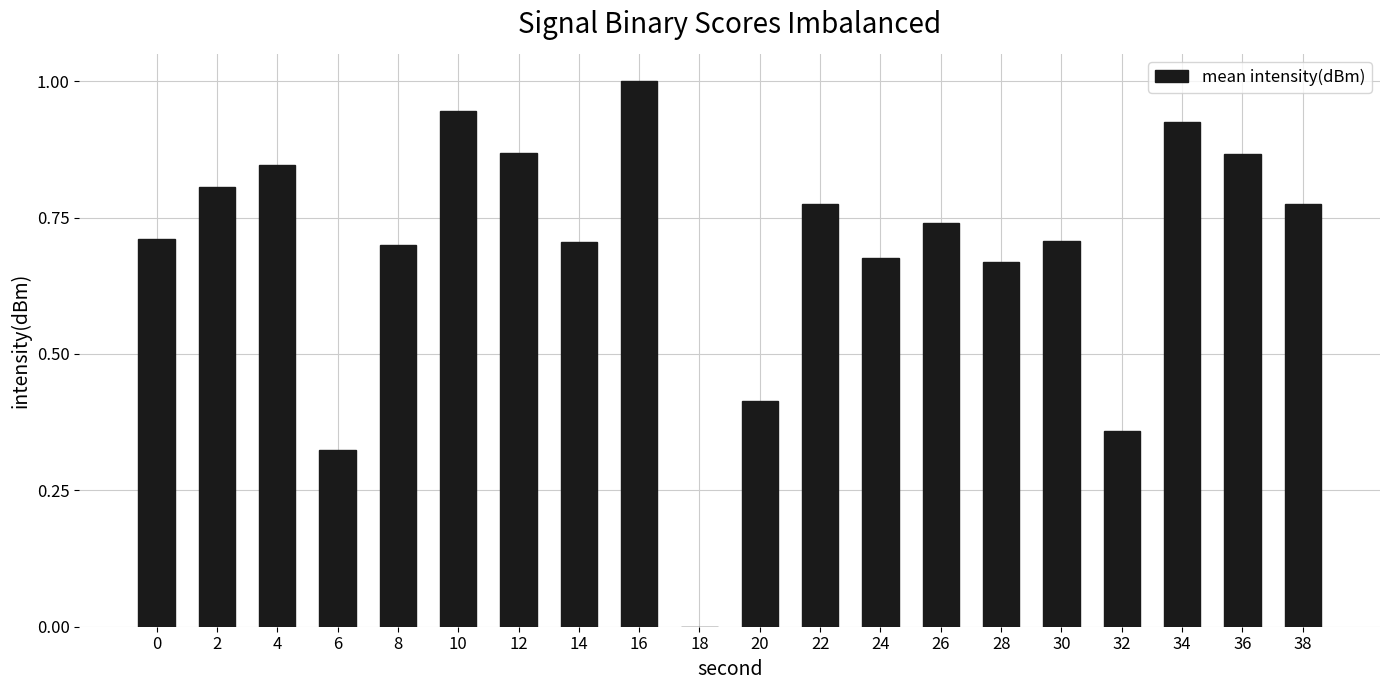

True or false: the data shows 0.6 at 4.

False